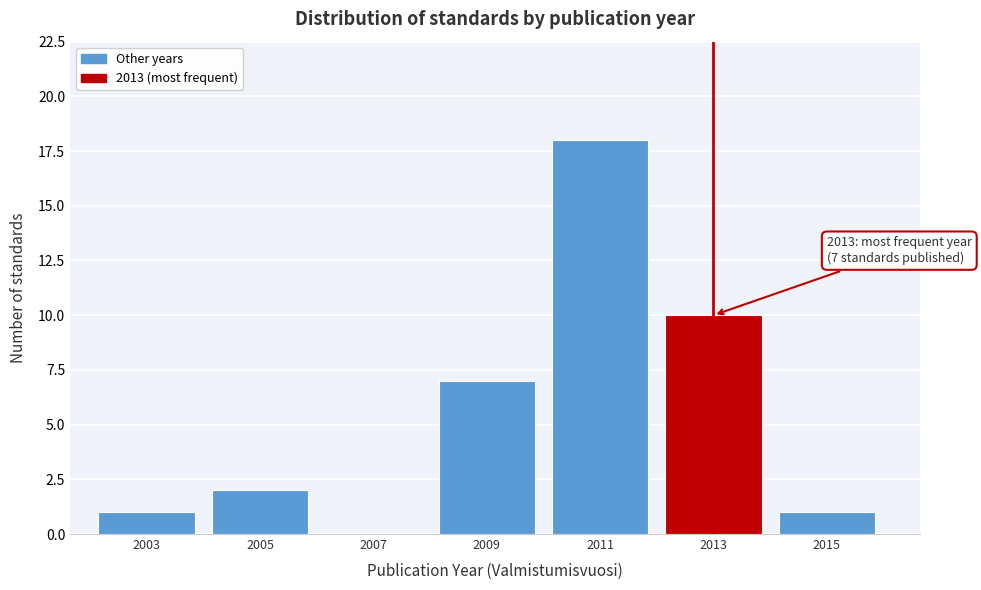

Reading left to right, extract all data points from this chart.

2003=1	2005=2	2007=0	2009=7	2011=18	2013=10	2015=1